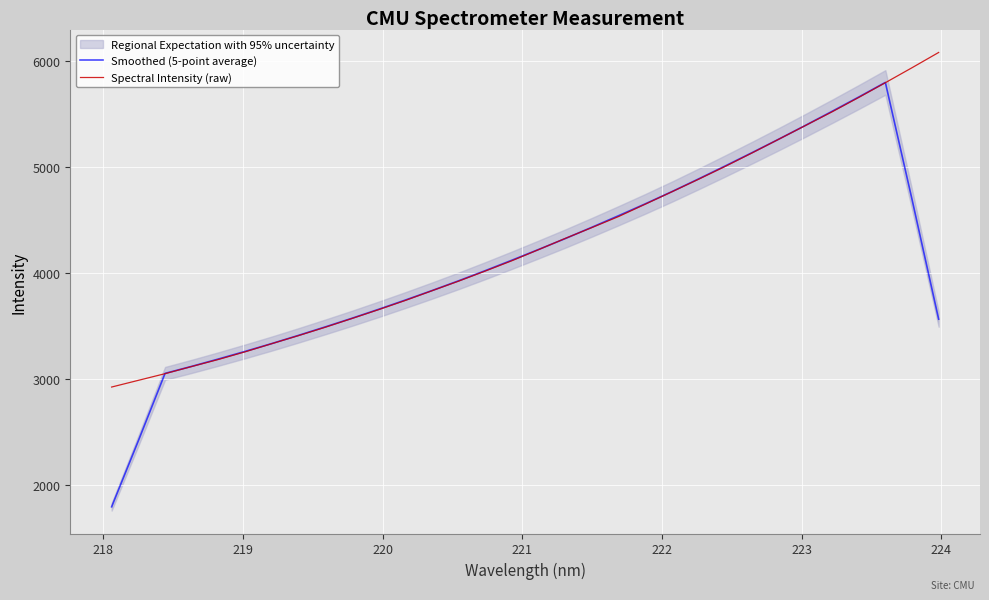

What is the minimum value for Spectral Intensity (raw)?

2920.1